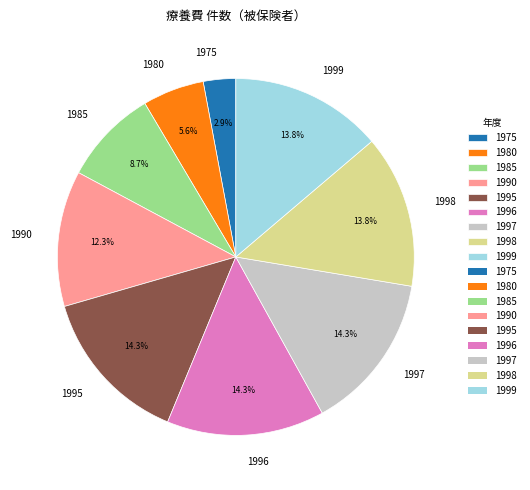

To the nearest percent, what is the combined percentage of 1990 and 1997?

27%